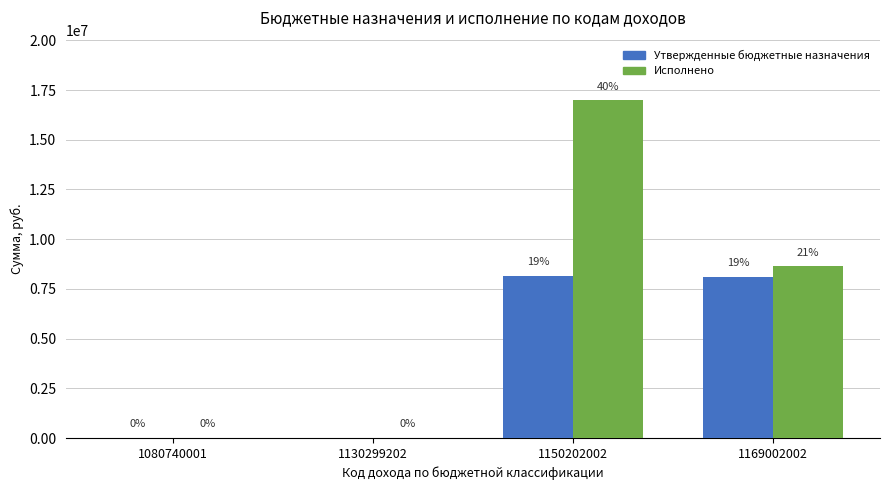

What are all the series names shown in the legend?

Утвержденные бюджетные назначения, Исполнено